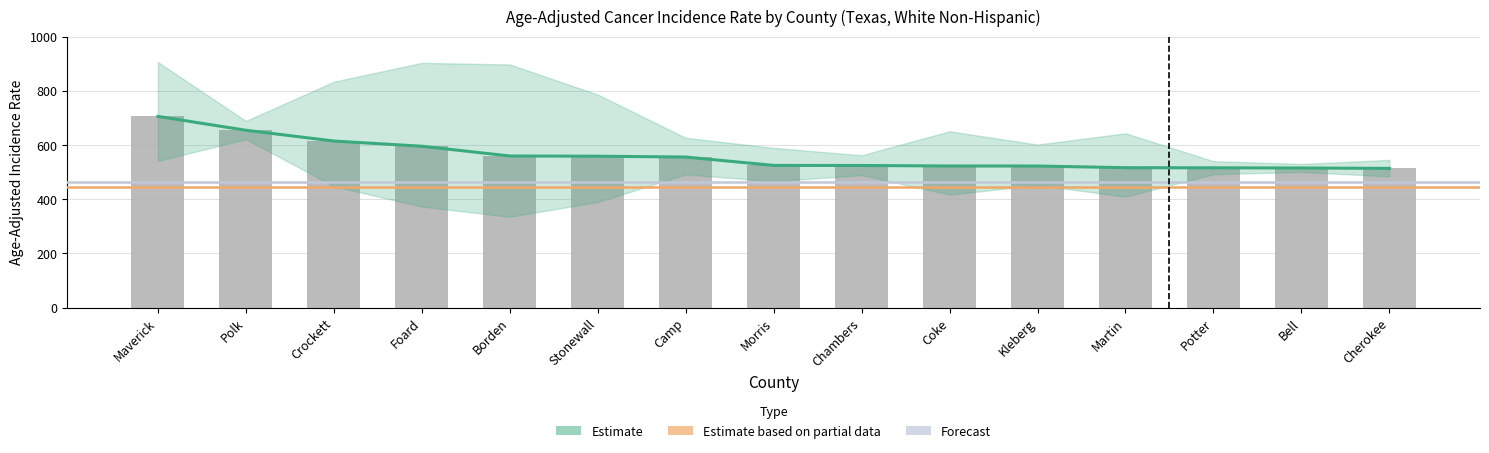

Rank the series at Chambers from lowest to highest value.

Lower 95% CI, Age-Adjusted Incidence Rate, Upper 95% CI